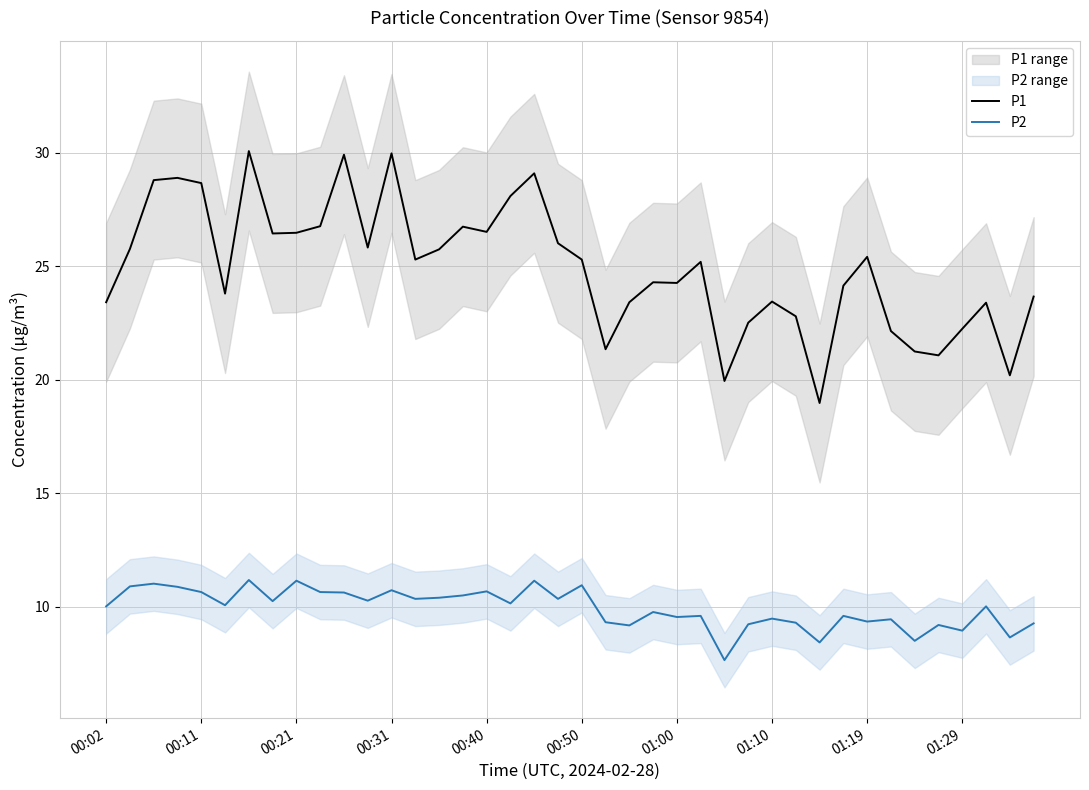

The P2 series shows 10.0 at 37. True or false?

True